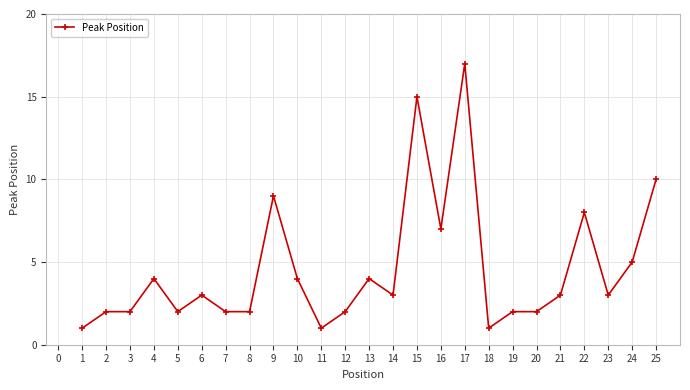

Reading right to left, what are all the values shown in this chart?

10	5	3	8	3	2	2	1	17	7	15	3	4	2	1	4	9	2	2	3	2	4	2	2	1